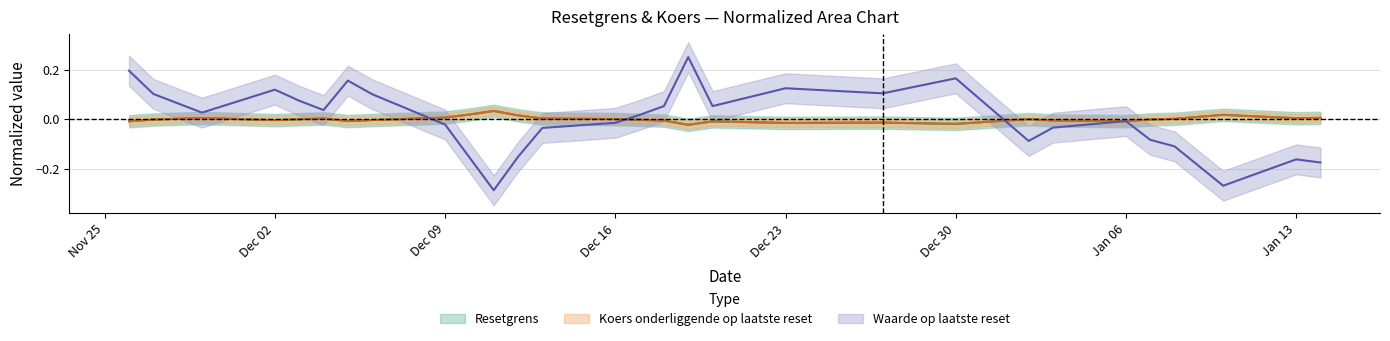

The Koers onderliggende op laatste reset series shows 0.0 at 2024-12-03. True or false?

True